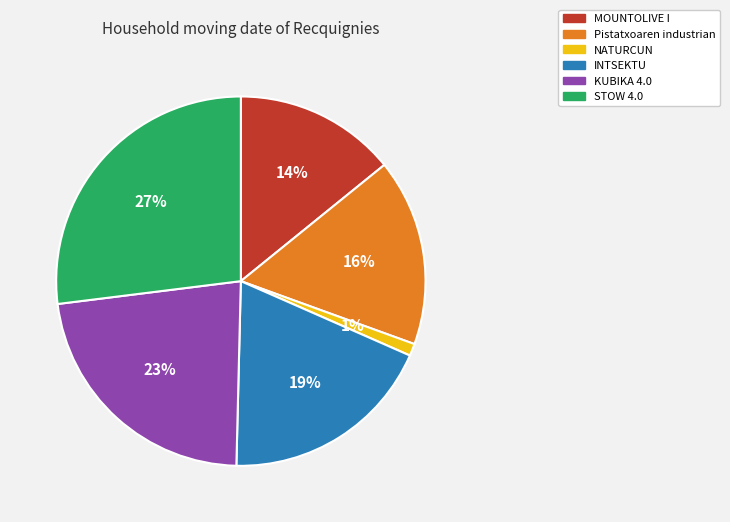

Approximately how many times larger is the value at KUBIKA 4.0 compared to MOUNTOLIVE I?

1.6